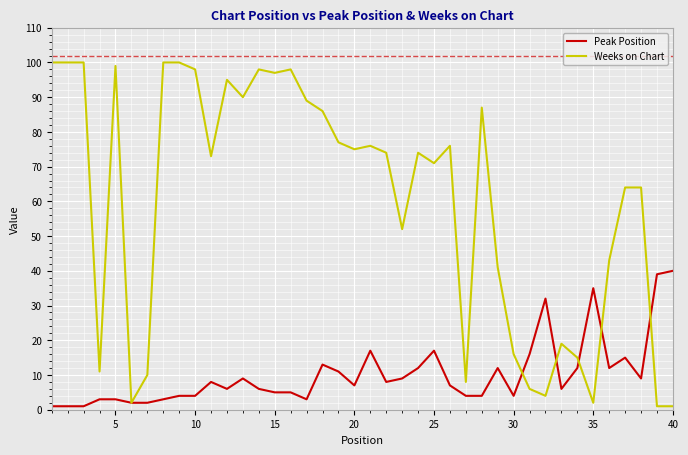

What is the difference between the maximum and minimum values in the Weeks on Chart series?

99